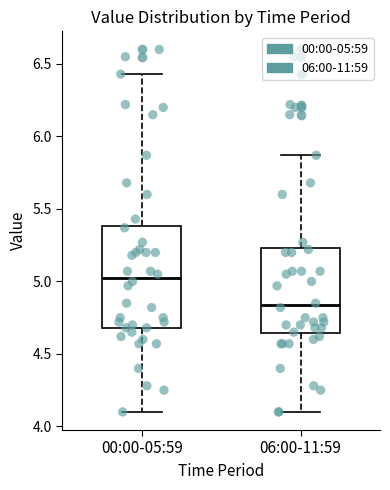

Comparing the boxes themselves (not the whiskers), which one is the tallest?

00:00-05:59